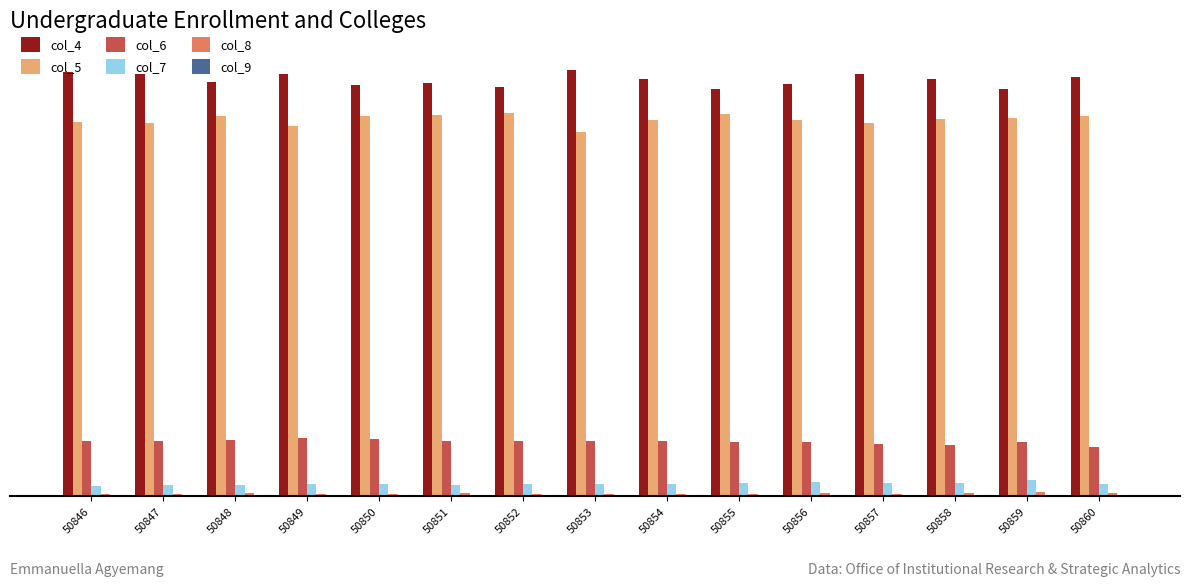

At how many categories does at least one series exceed 8342?

15